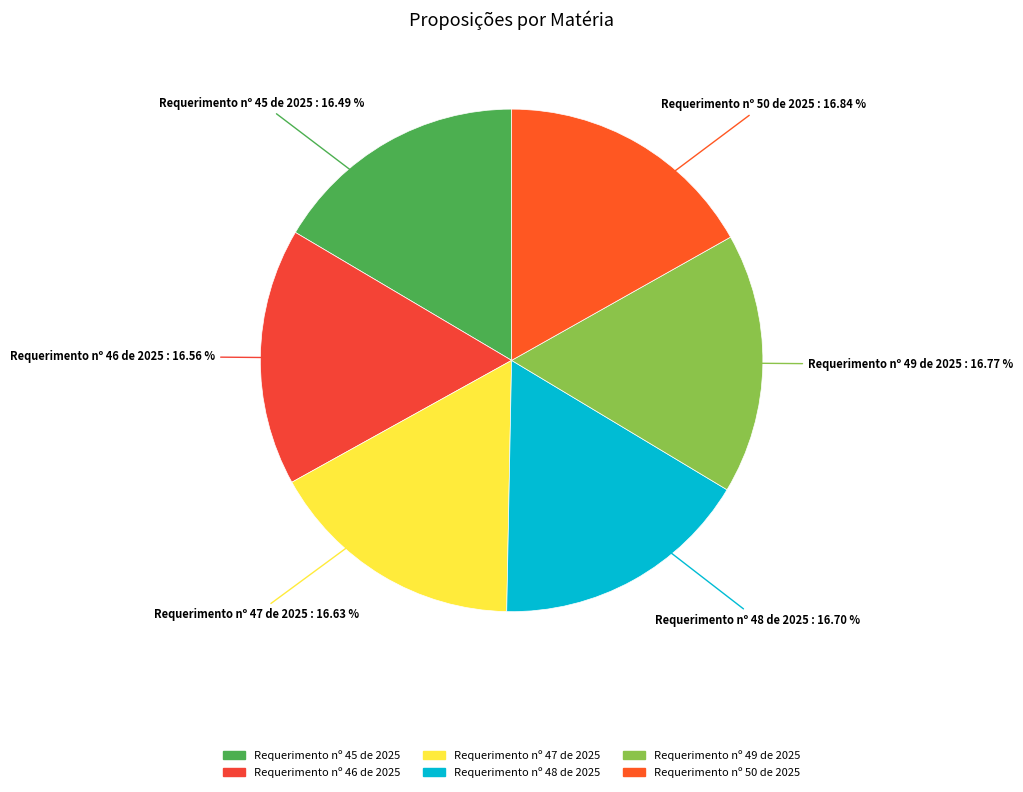

Do Requerimento nº 50 de 2025 and Requerimento nº 47 de 2025 together represent more than half of the pie?

No